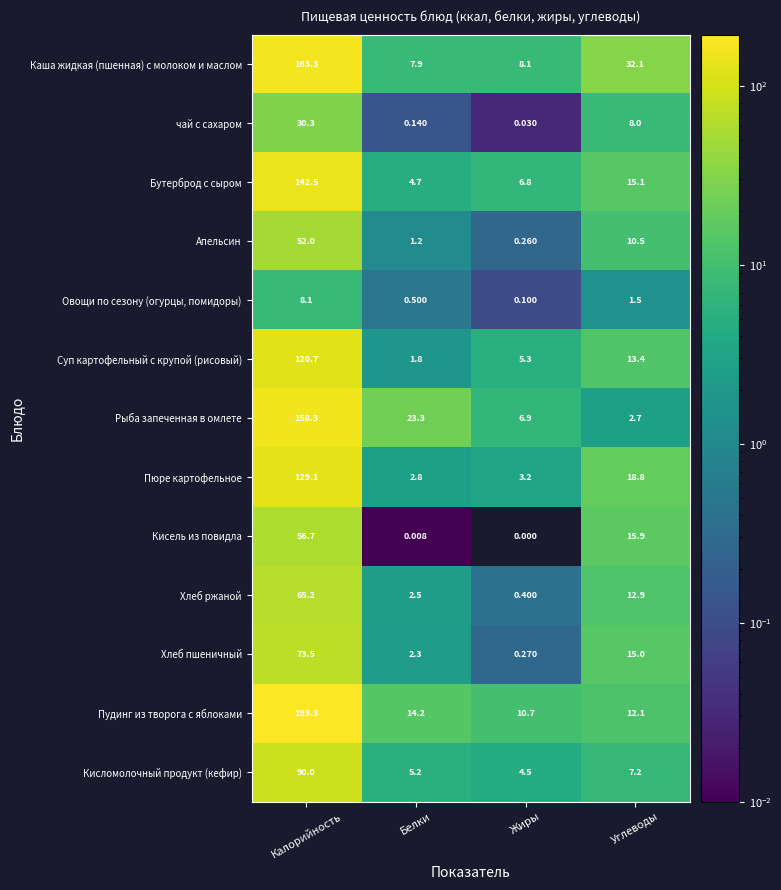

At which label does Каша жидкая (пшенная) с молоком и маслом reach its peak?

Калорийность